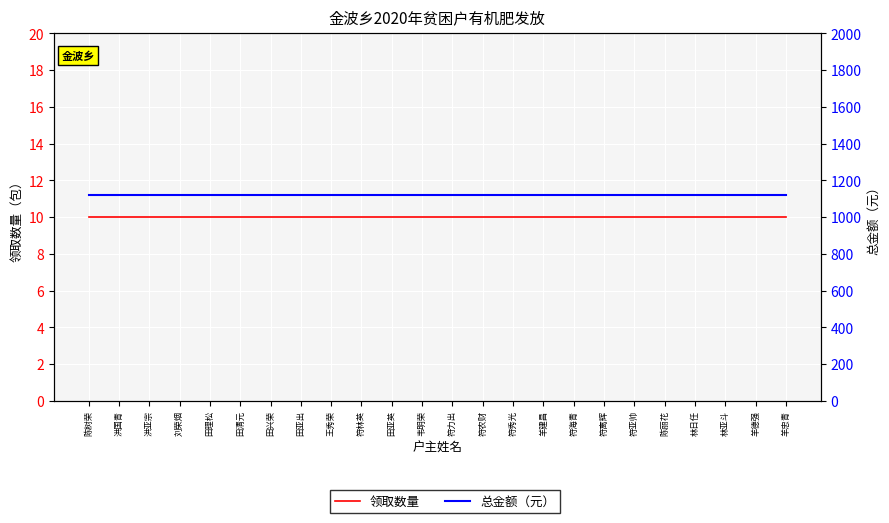

What is the label of the 18th point from the right?

田兴荣